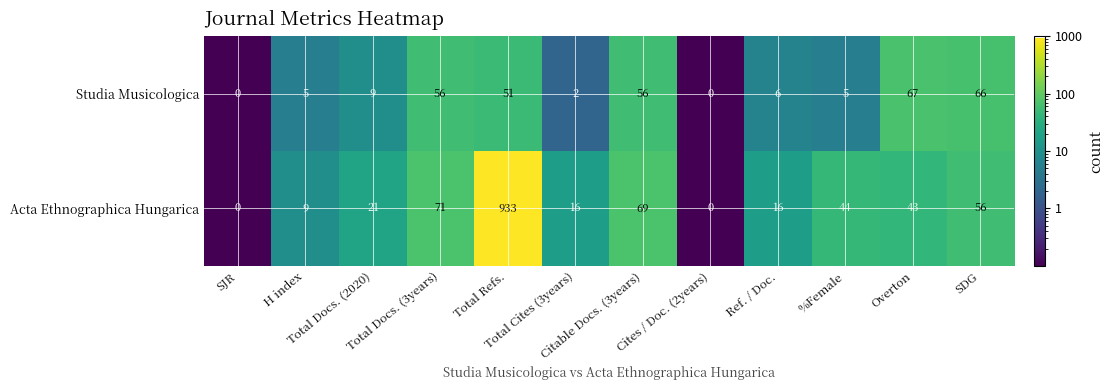

Which series has the widest spread of values?

Acta Ethnographica Hungarica